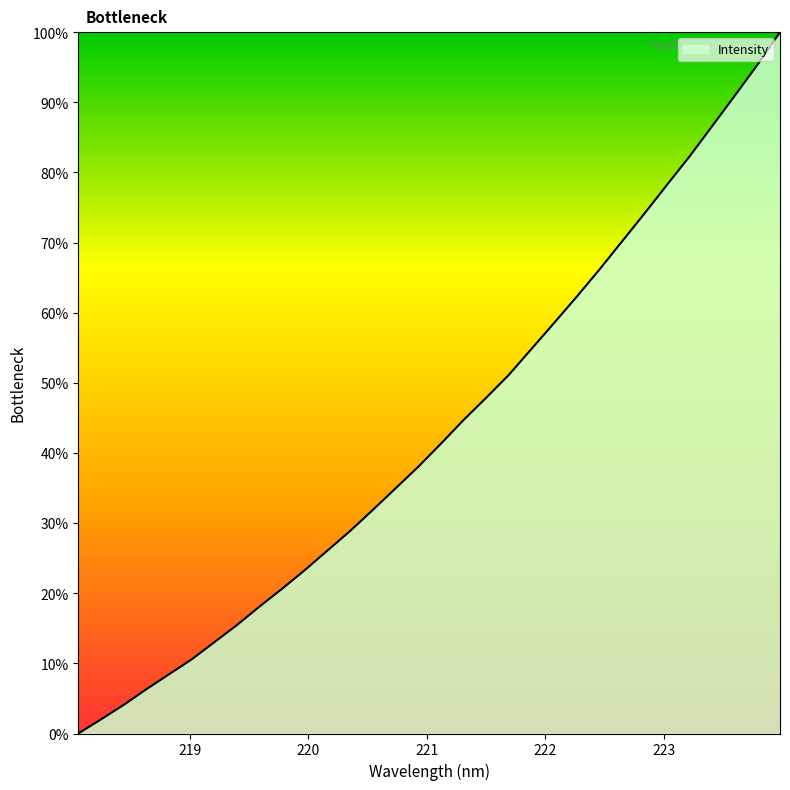

What is the maximum value shown in the chart?

100.0